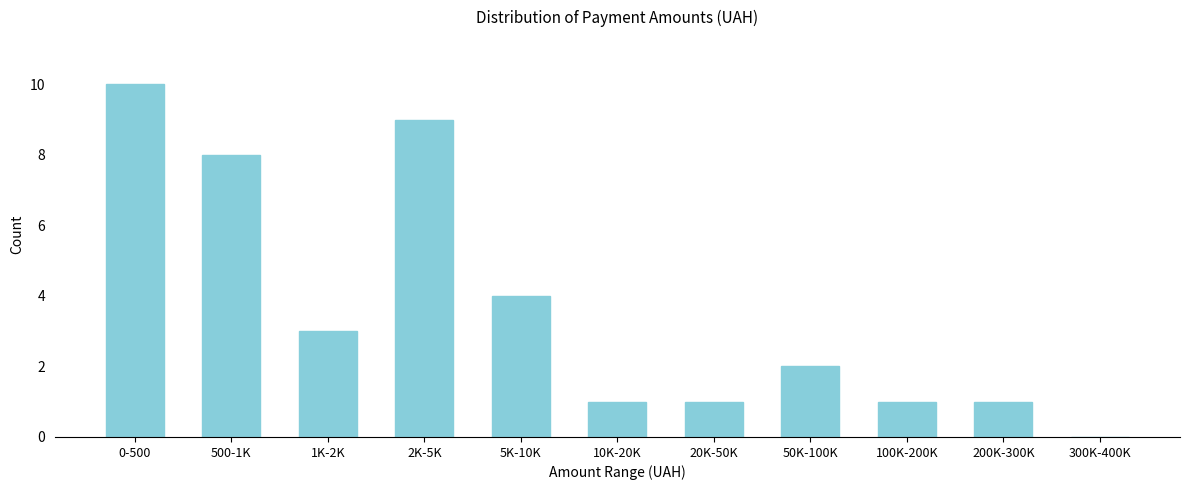

Reading left to right, what are all the values shown in this chart?

0-500=10	500-1K=8	1K-2K=3	2K-5K=9	5K-10K=4	10K-20K=1	20K-50K=1	50K-100K=2	100K-200K=1	200K-300K=1	300K-400K=0